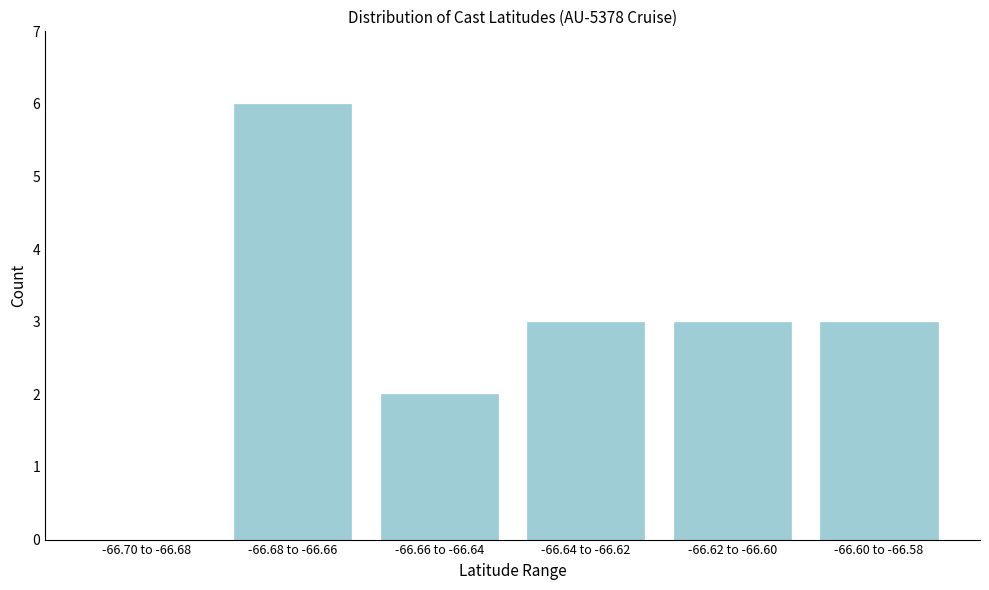

Reading right to left, what are all the values shown in this chart?

-66.60 to -66.58=3	-66.62 to -66.60=3	-66.64 to -66.62=3	-66.66 to -66.64=2	-66.68 to -66.66=6	-66.70 to -66.68=0